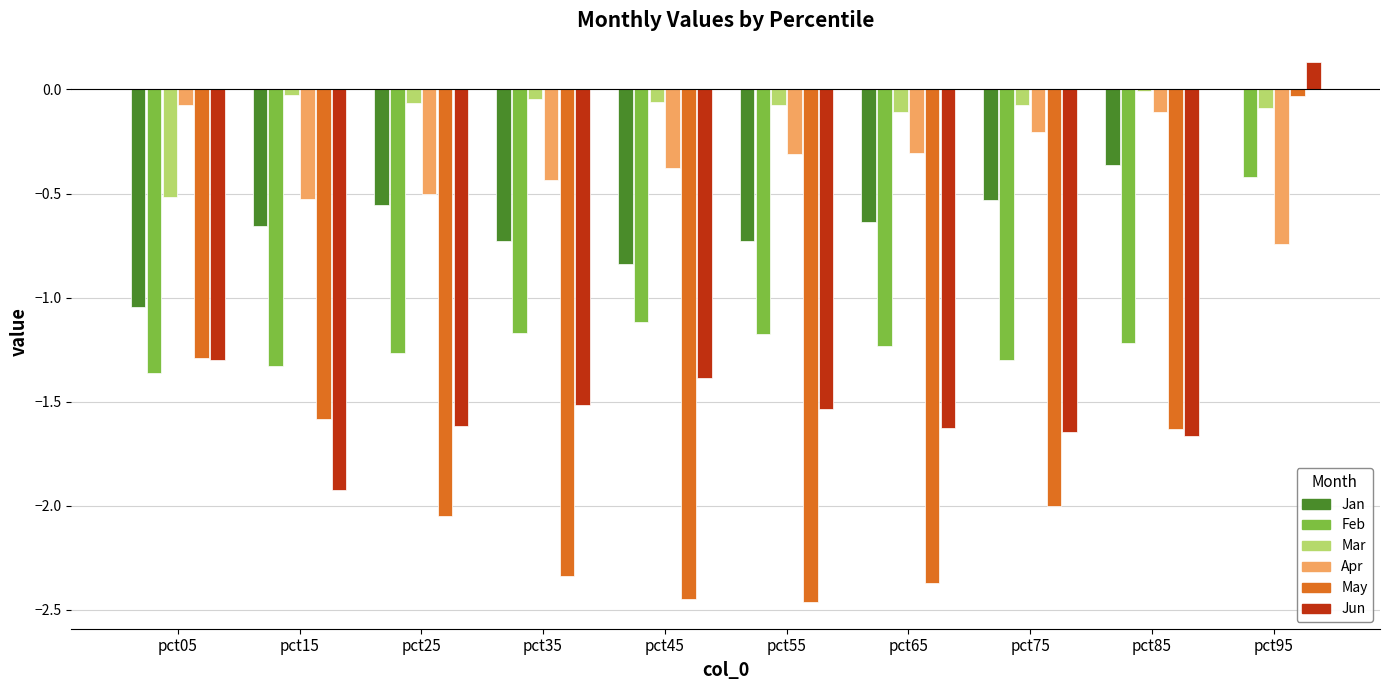

At which category is the sum across all series the highest?

pct95